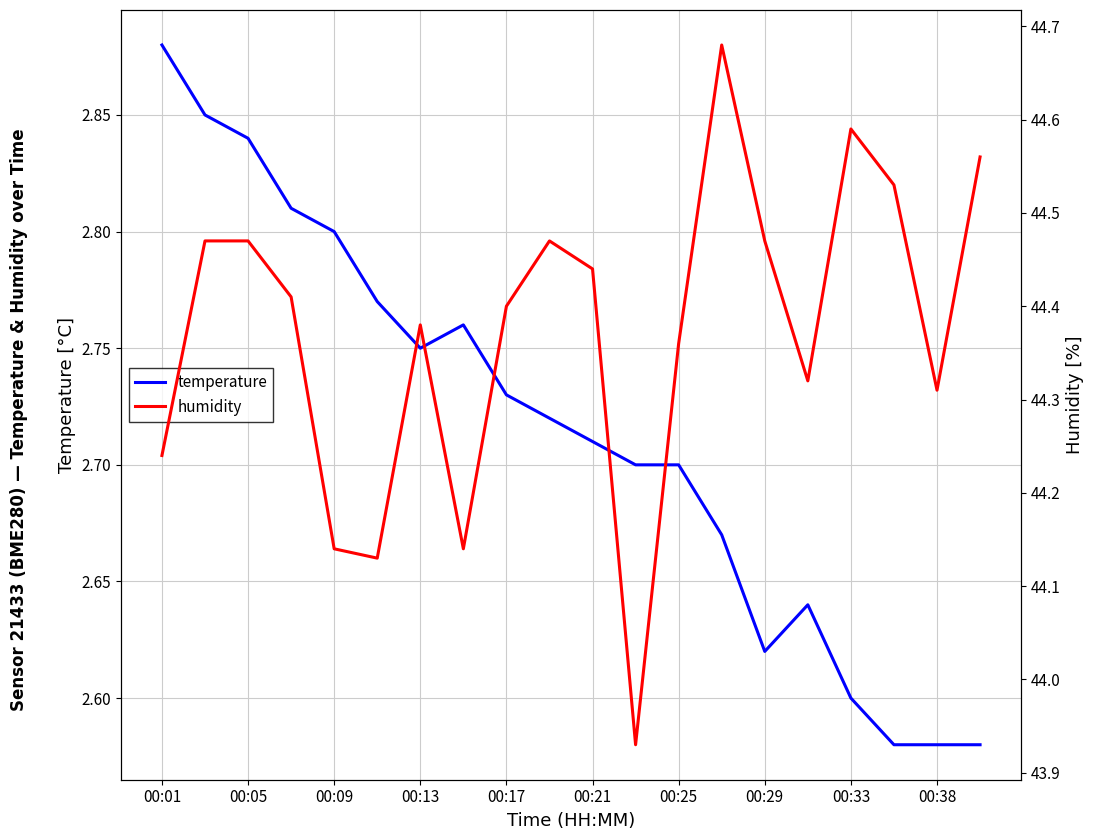

At which label does temperature reach its peak?

00:01